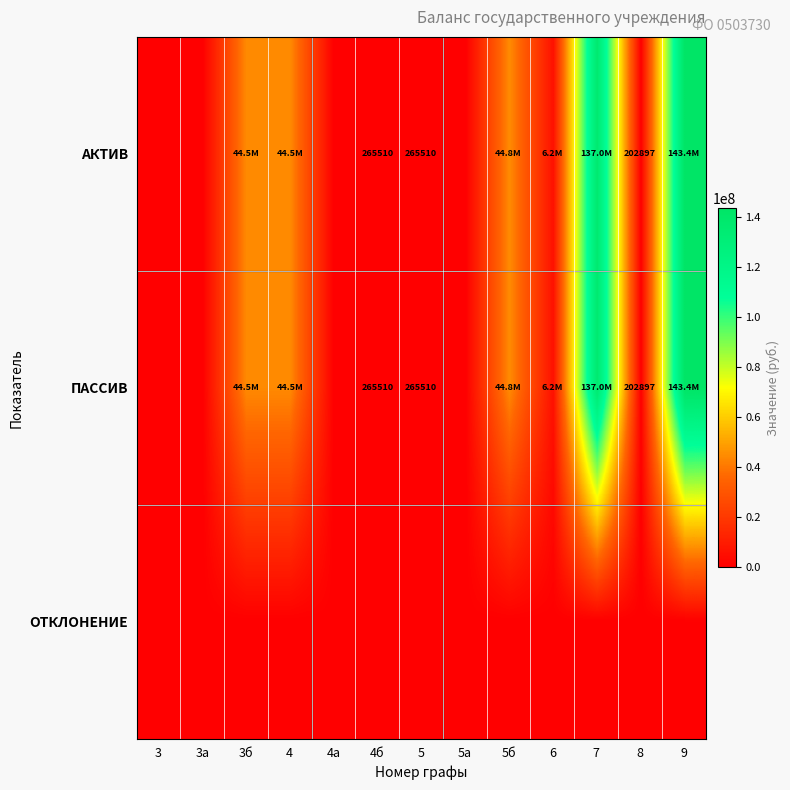

How many data points does each series have?

13